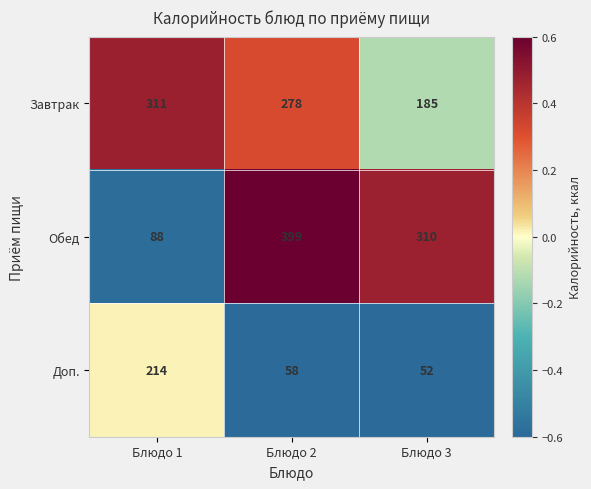

Count the number of data series in this chart.

3